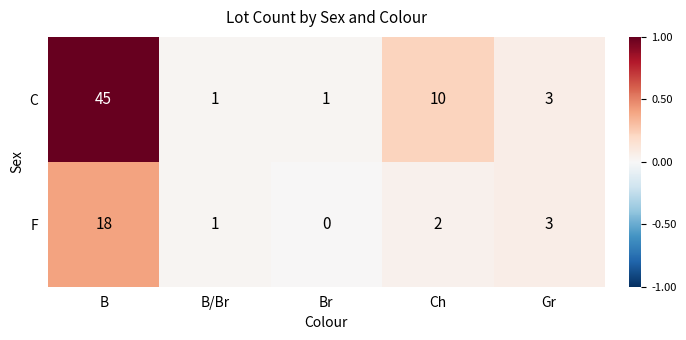

Reading left to right, list all the values displayed in this chart.

C: 45	1	1	10	3
F: 18	1	0	2	3